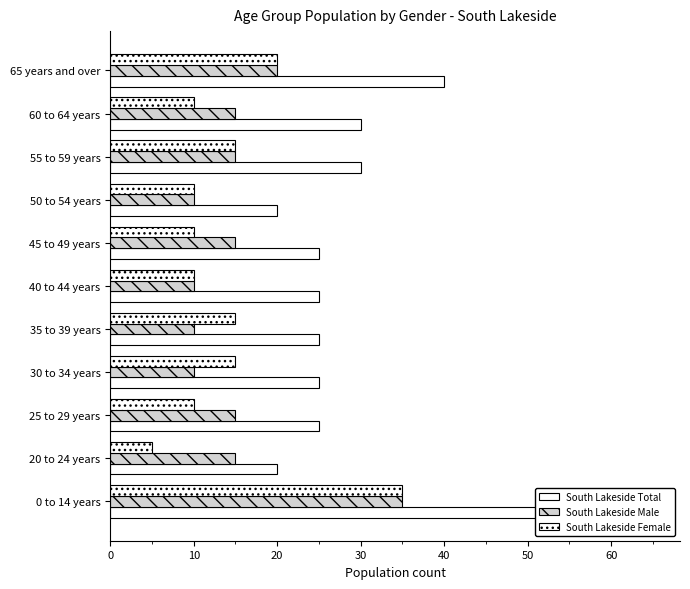

What is the sum of the South Lakeside Total values at 65 years and over and 30 to 34 years?

65